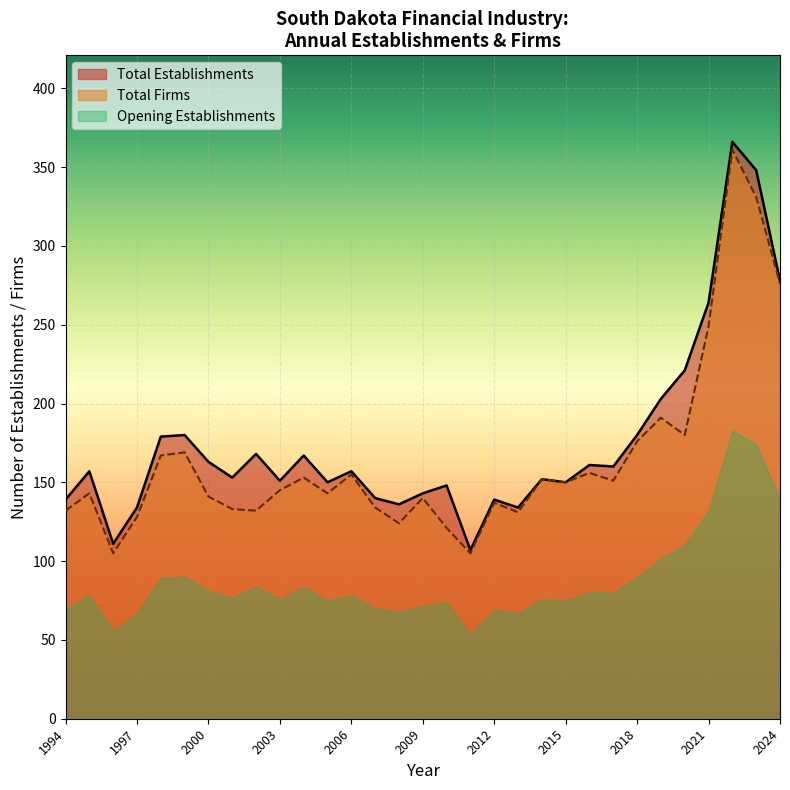

The Gross Job Gains series shows 314 at 2018. True or false?

False